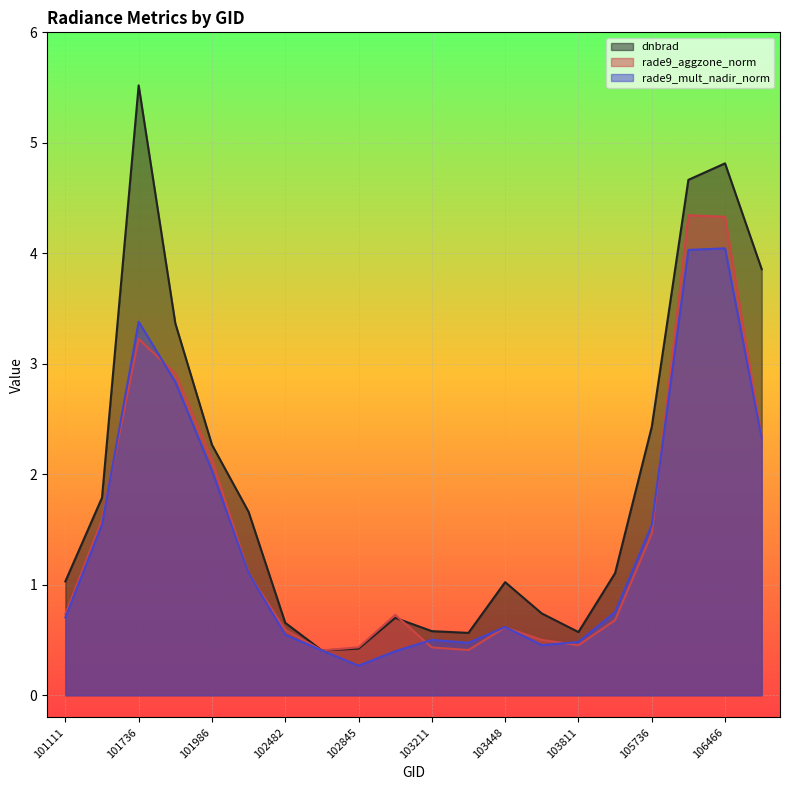

What is the average value of the dnbrad series?

1.9